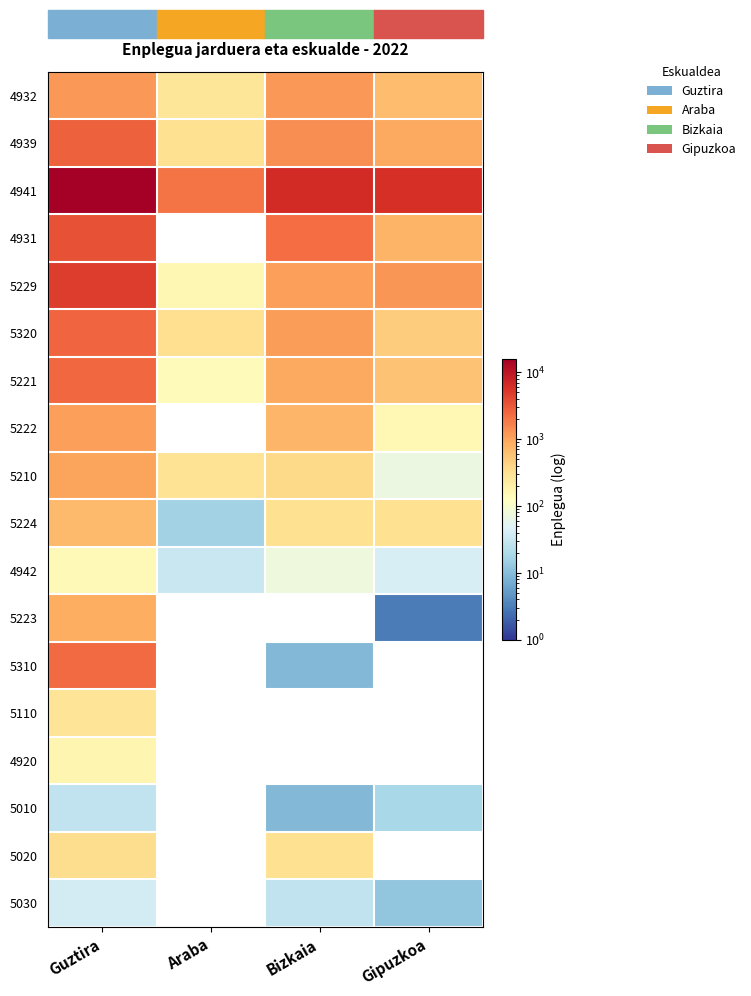

Is the value of 4931 at Guztira greater than the value of 5110 at Araba?

No